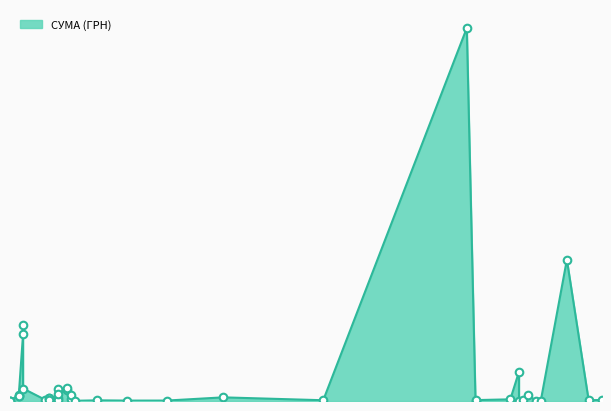

Which has a higher value, 29.03.2016 or 24.07.2016?

29.03.2016